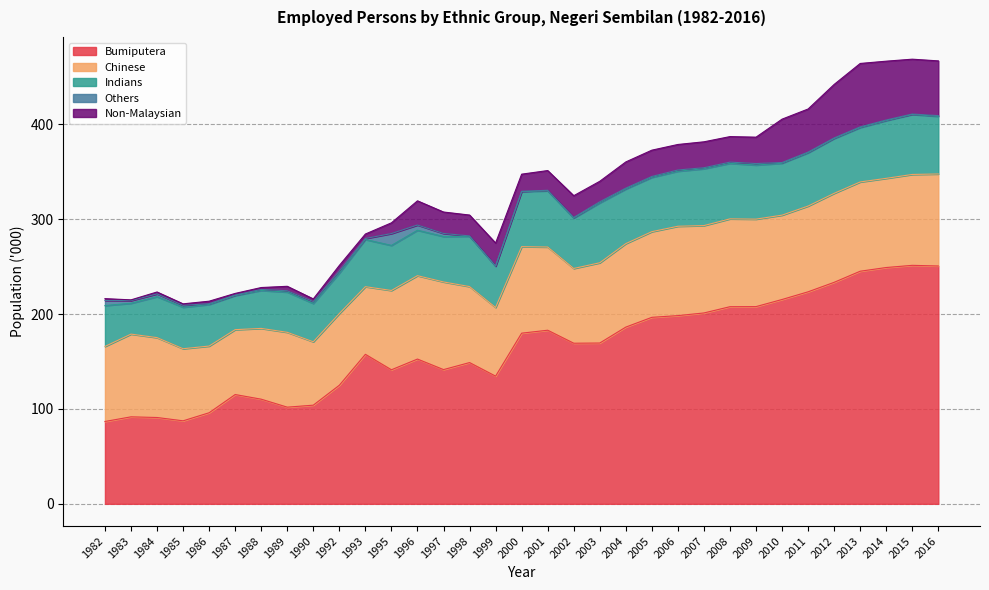

Which series has the largest range (max minus min)?

Bumiputera